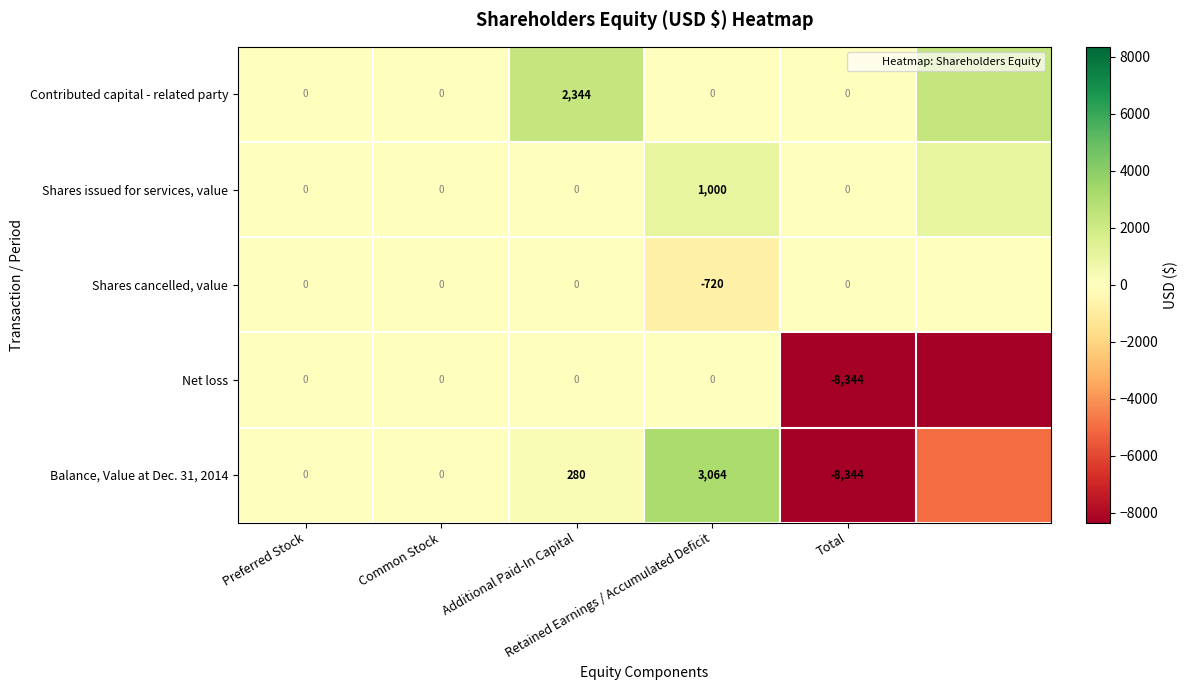

Is it true that Contributed capital - related party equals -863 at Common Stock?

False